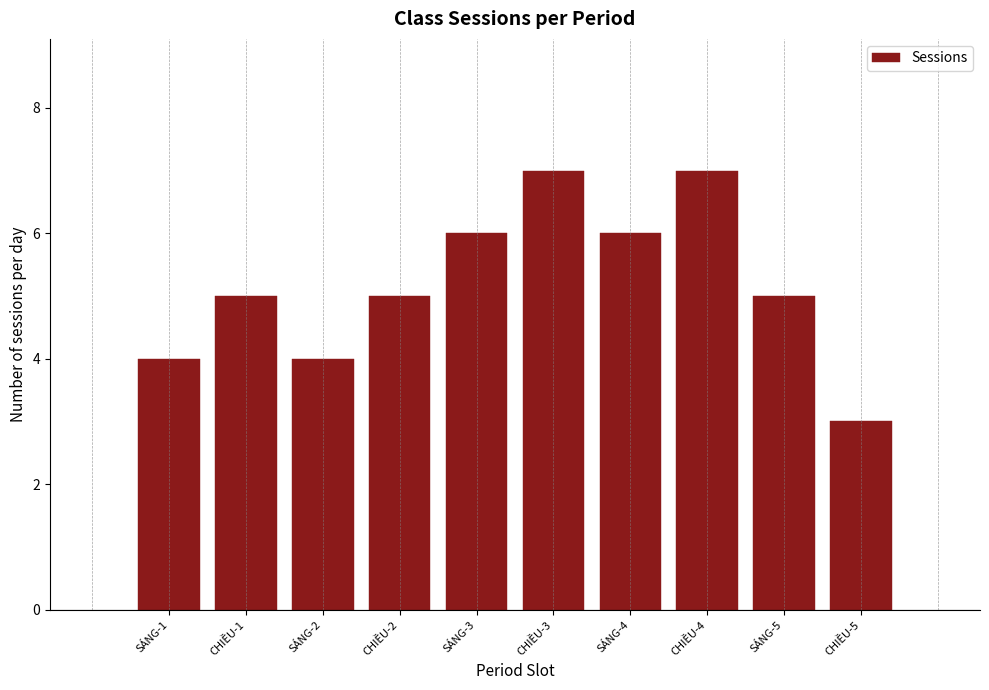

Reading right to left, extract all data points from this chart.

3	5	7	6	7	6	5	4	5	4